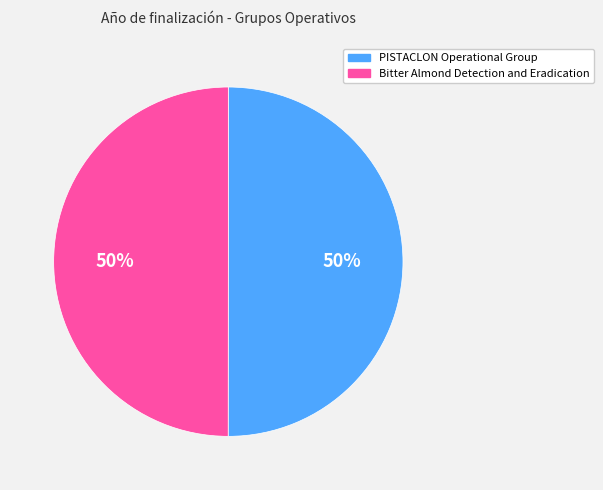

Count the number of slices in the pie.

2